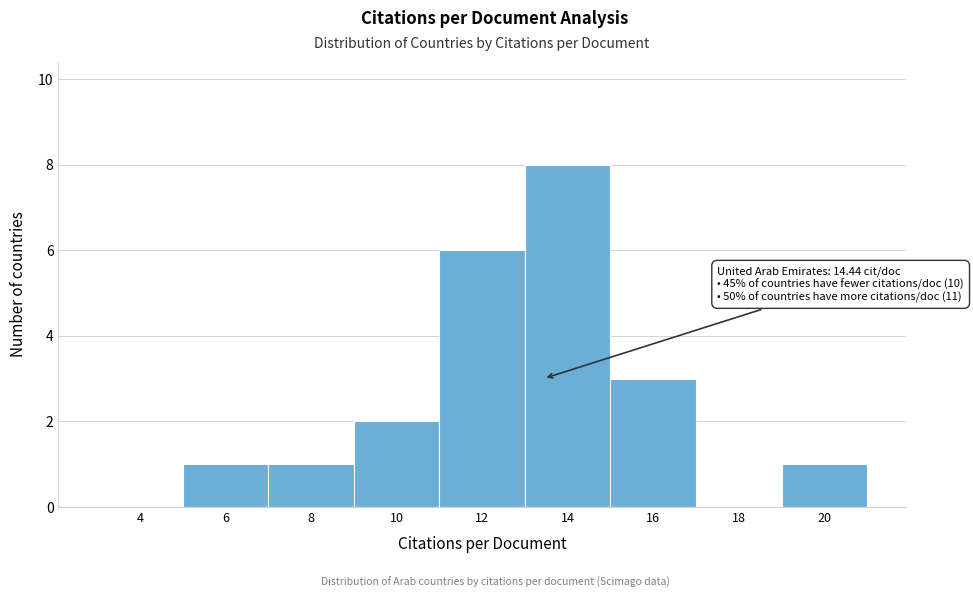

Reading left to right, what are all the values shown in this chart?

4=0	6=1	8=1	10=2	12=6	14=8	16=3	18=0	20=1